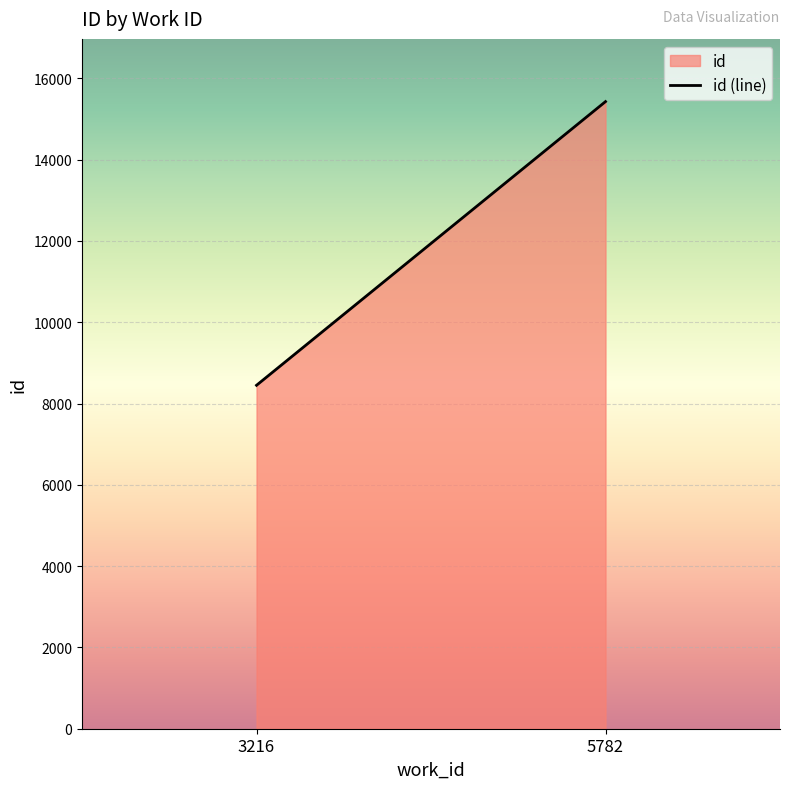

True or false: the data shows 15428 at 5782.

True